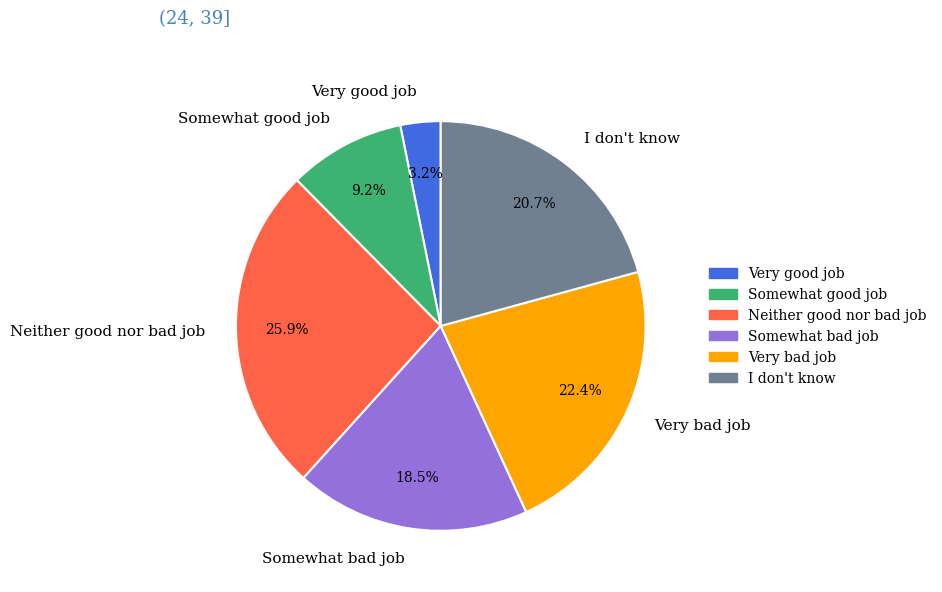

What is the largest slice in the pie chart?

Neither good nor bad job